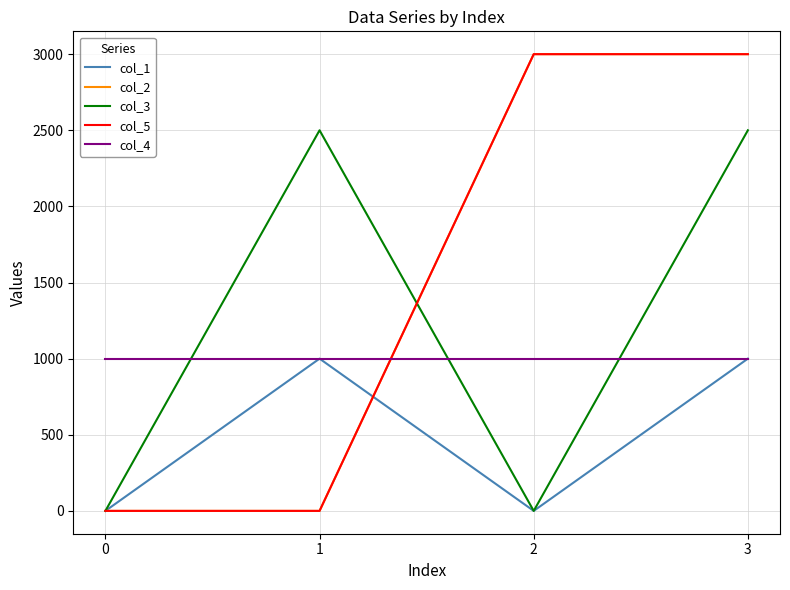

Which series ends up on top after the final intersection of col_5 and col_4?

col_5